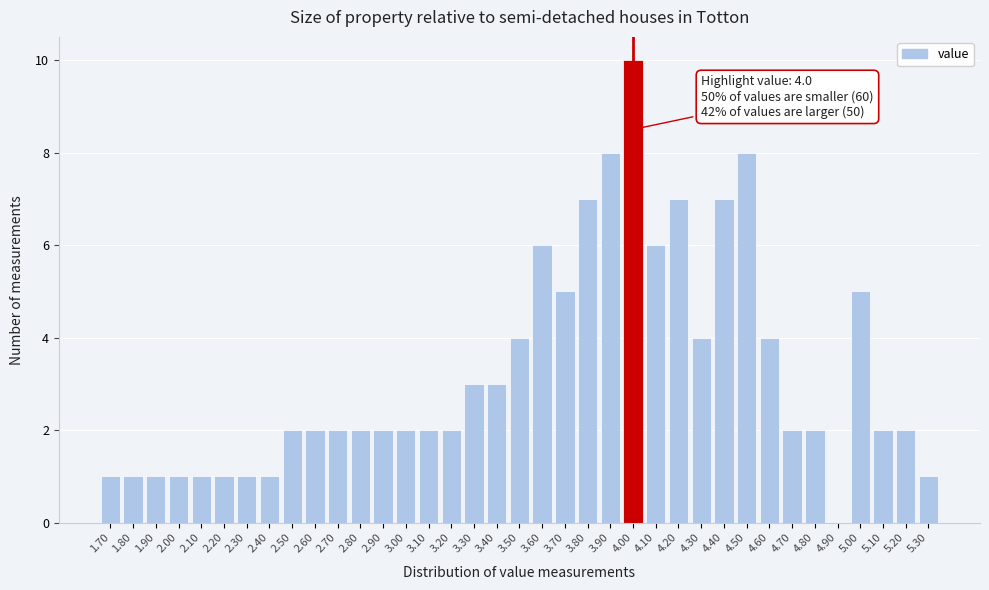

Which range on the x-axis has the tallest bar?

3.95 to 4.05